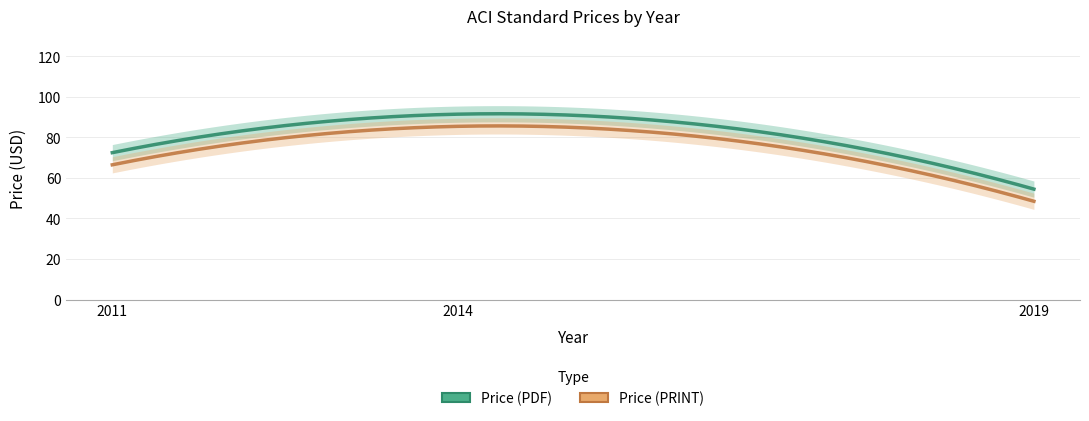

Which series has the largest total across all categories?

Price (PDF)